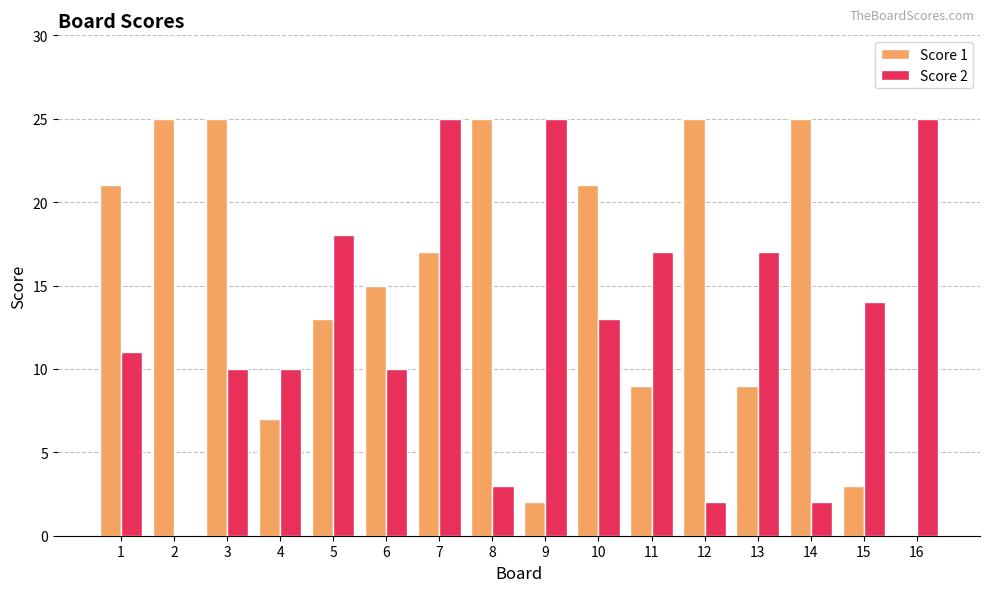

Where does the Score 2 series first go above 13?

5